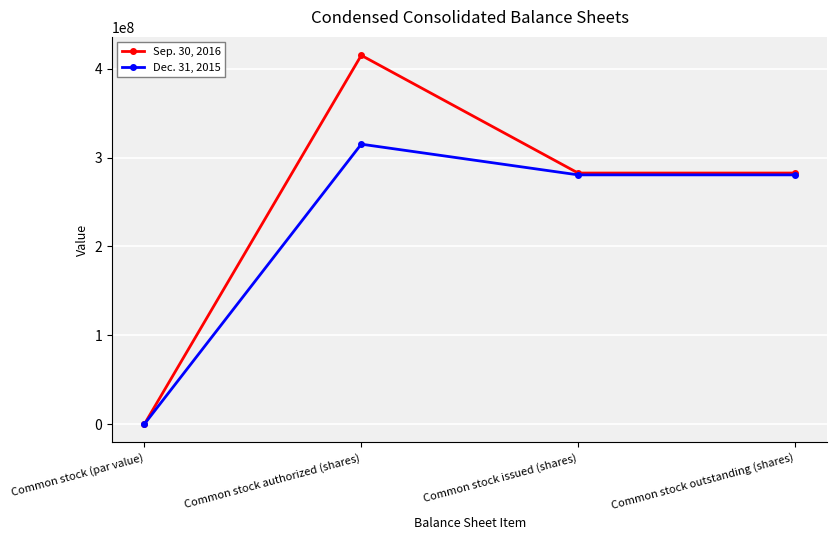

True or false: Dec. 31, 2015 has more than 1 points higher than both neighbors.

False